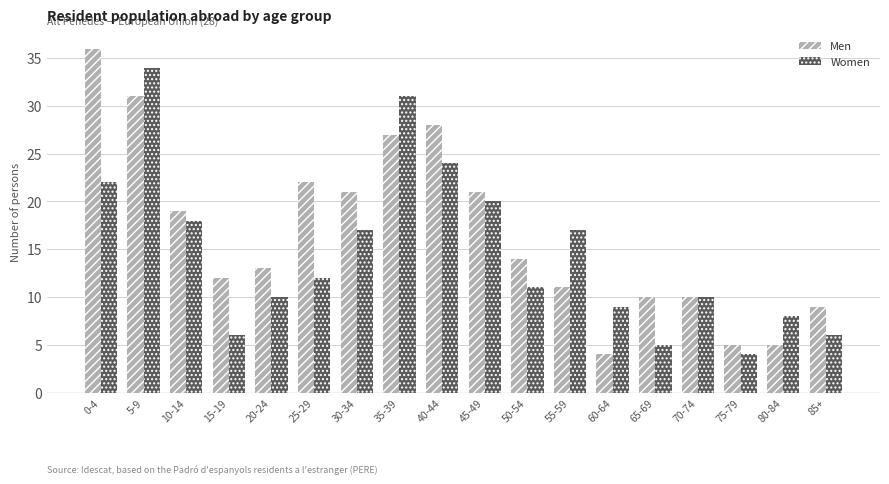

Rank the series by their maximum value, from highest to lowest.

Men, Women